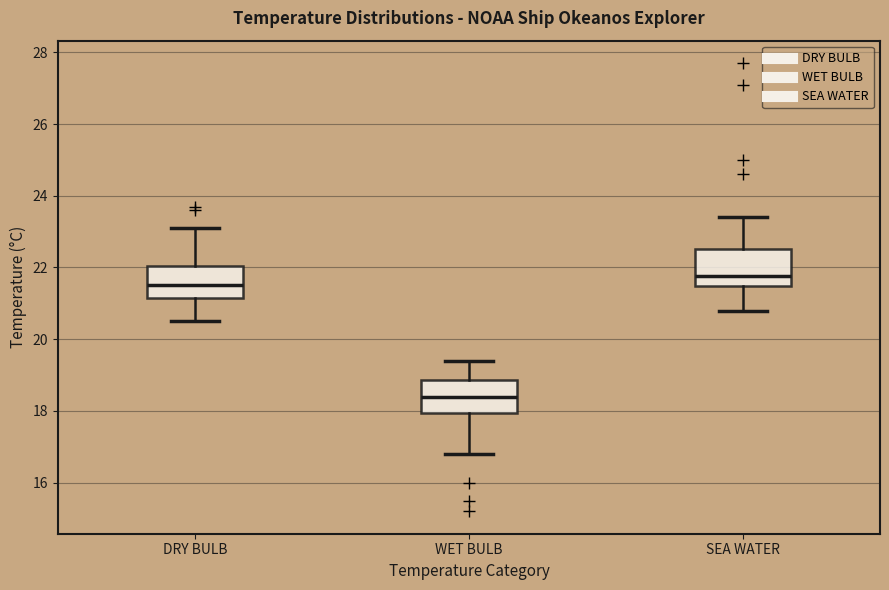

Reading left to right, transcribe this box plot: for each box, give where its median line is, the range the box spans, and where its two whiskers end, as read against the y-axis. The values are not printed on the chart, so give them approximately, as read against the axis.

DRY BULB: median 21.6, box 21.2 to 22.0, whiskers 20.6 to 23.2
WET BULB: median 18.4, box 18.0 to 18.8, whiskers 16.8 to 19.4
SEA WATER: median 21.8, box 21.4 to 22.6, whiskers 20.8 to 23.4